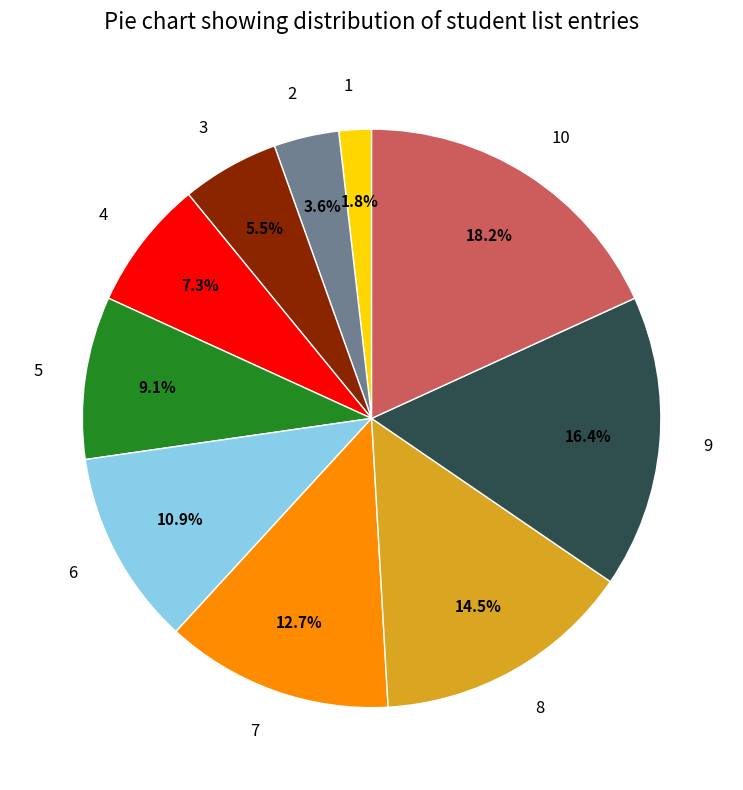

What is the ratio of the value at 7 to the value at 8?

0.9